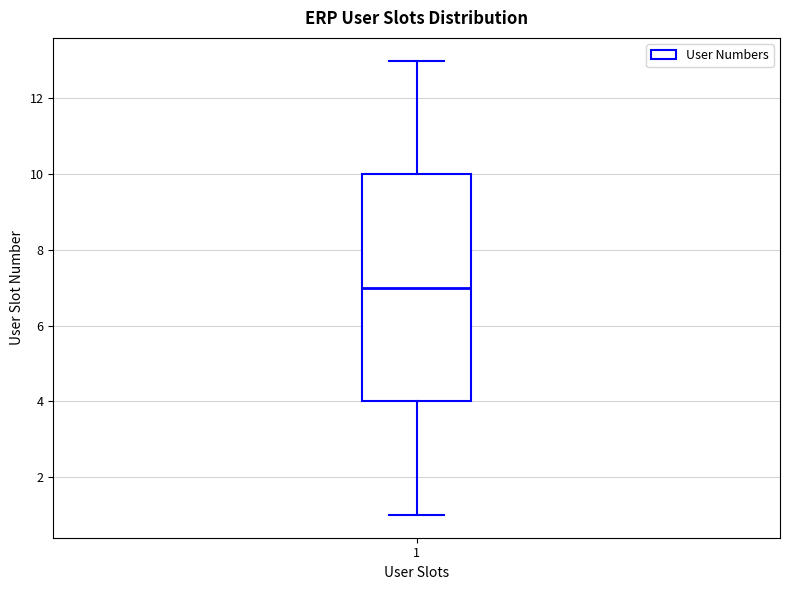

Read this box plot against the y-axis: the position of the median line, the range covered by the box, and the ends of both whiskers. The values are not printed on the chart, so give them approximately, as read against the axis.

median 7, box 4 to 10, whiskers 1 to 13